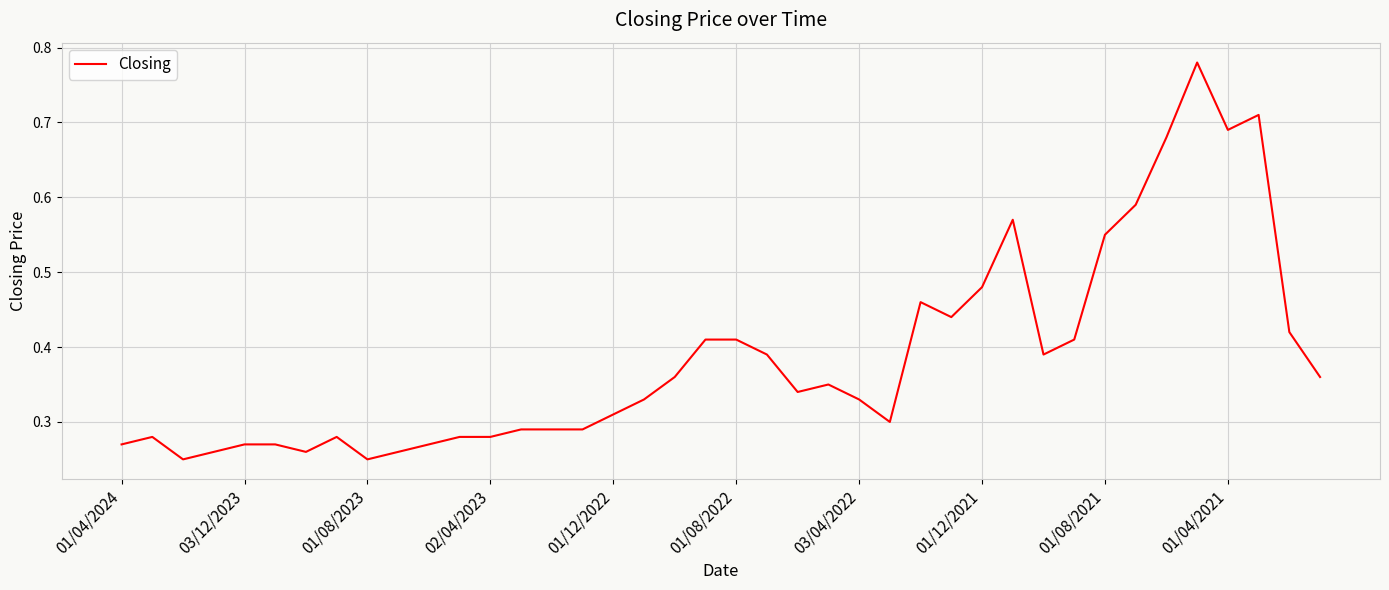

The value at 01/08/2021 is 0.3. True or false?

False